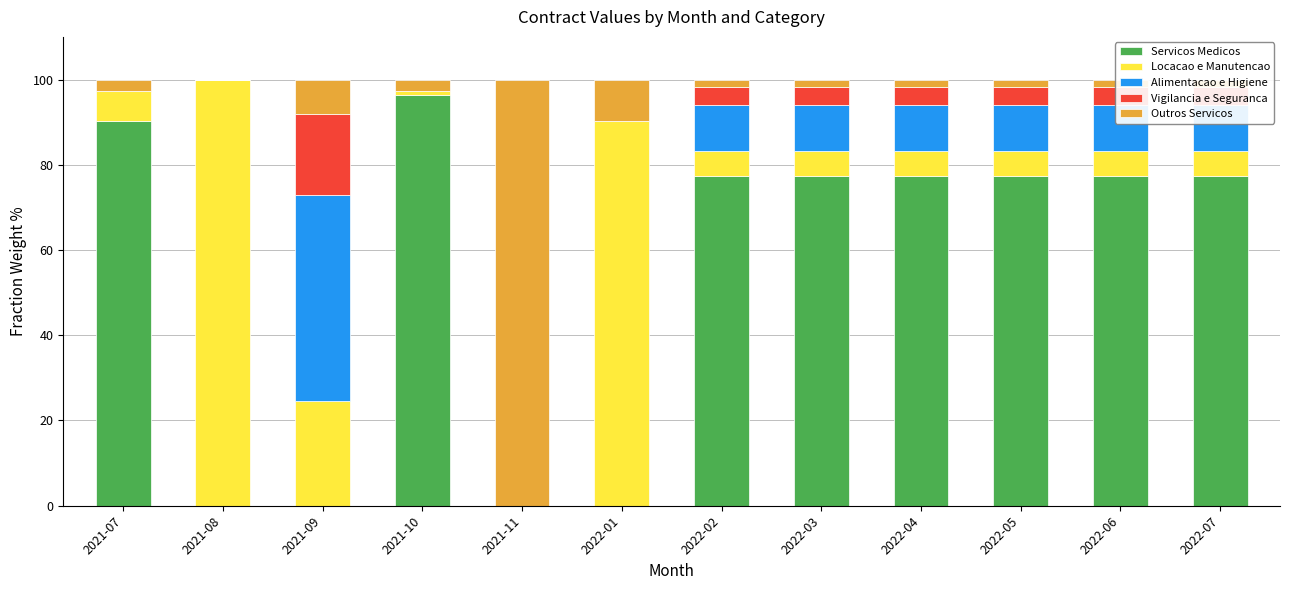

What is the maximum value for Servicos Medicos?

96.4